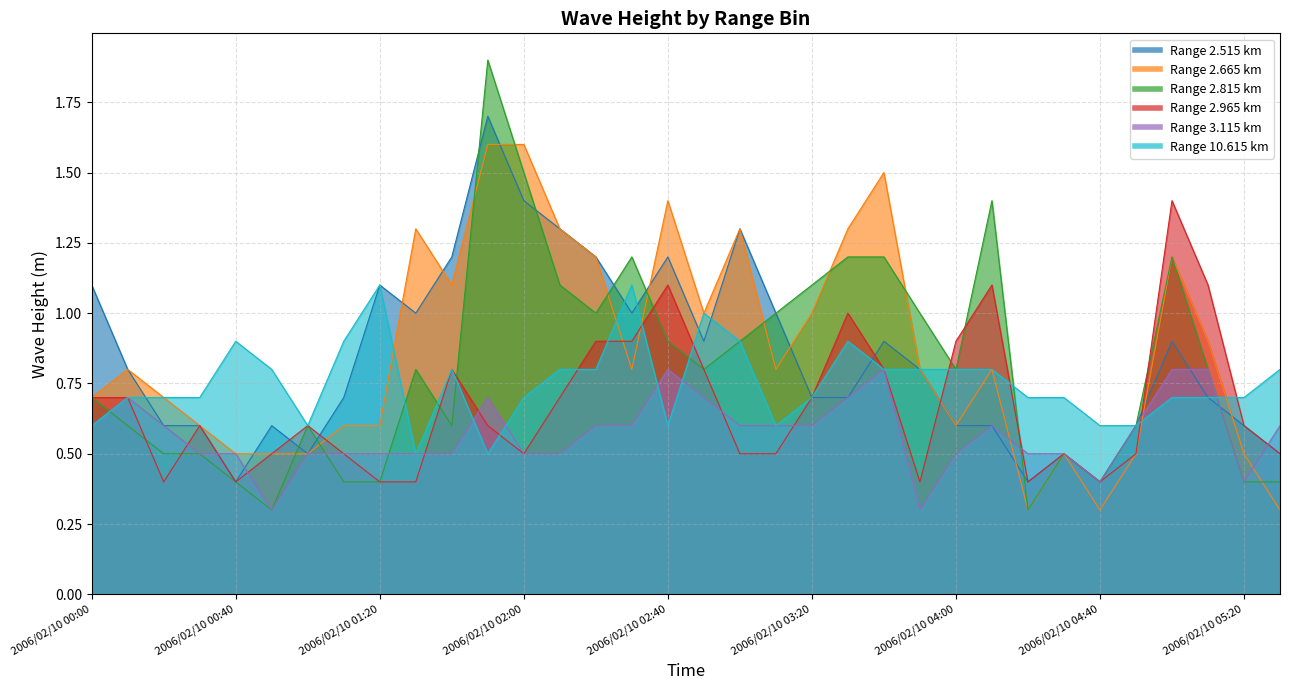

What is the label of the 4th point from the right?

2006/02/10 05:00